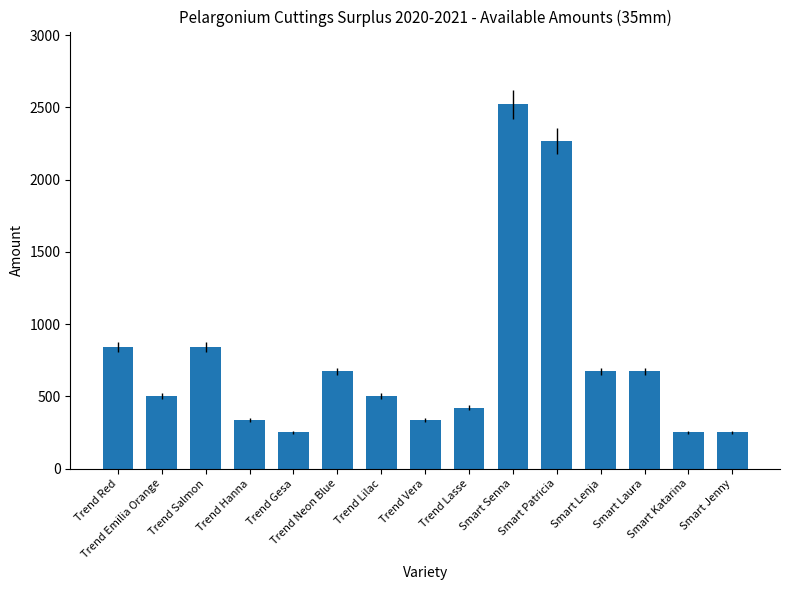

What is the change in value from Trend Salmon to Smart Katarina?

-588